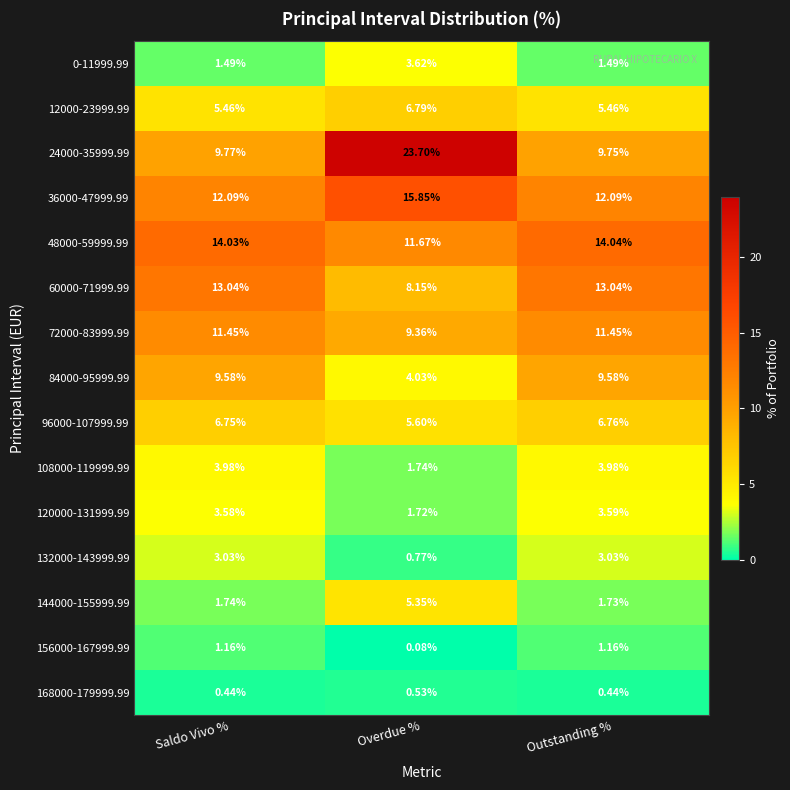

At which category is the sum across all series the highest?

Overdue %